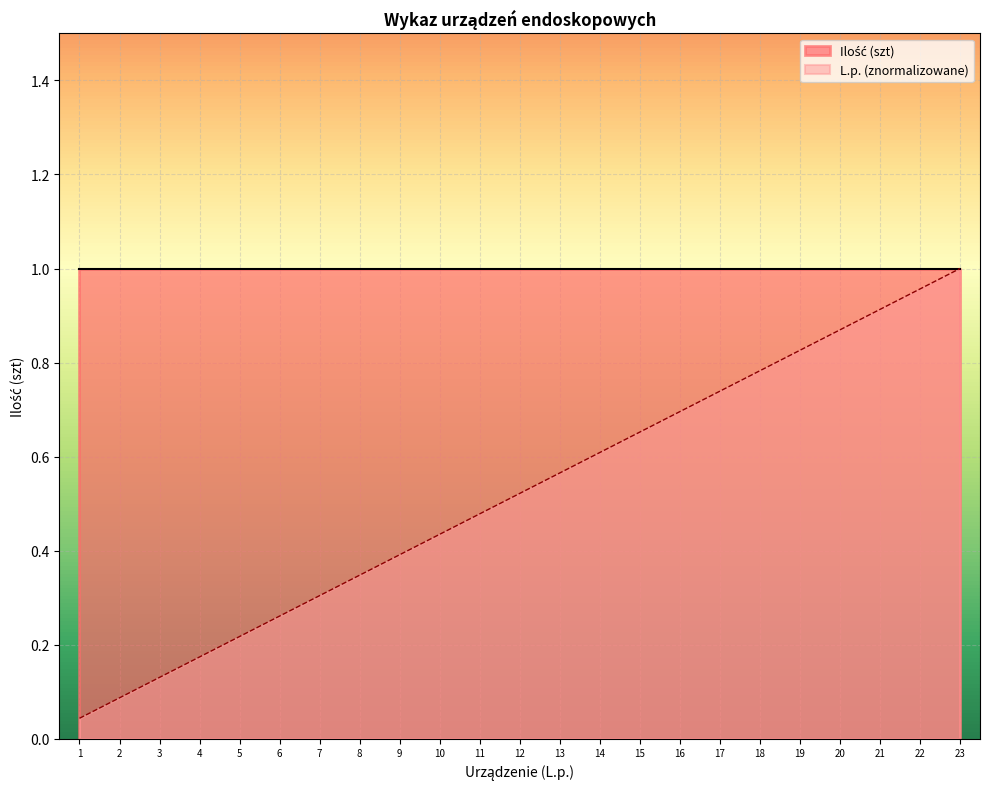

The L.p. (znormalizowane) series shows 0.0 at 4. True or false?

False